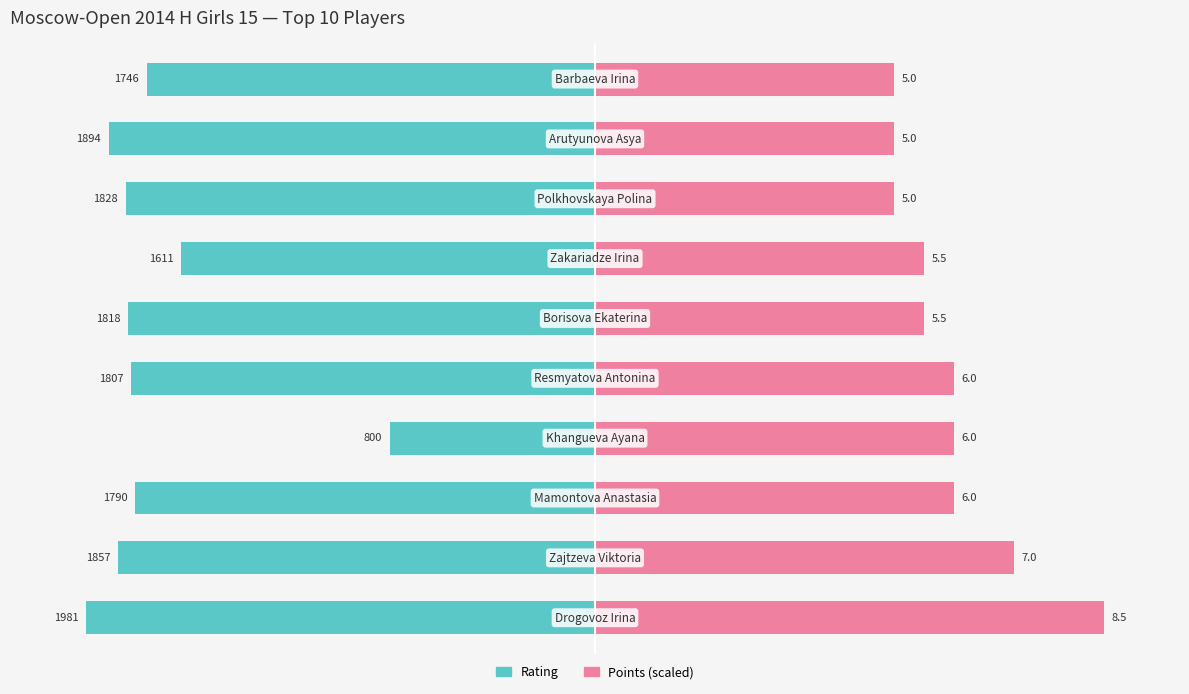

At how many categories does at least one series exceed -69?

10